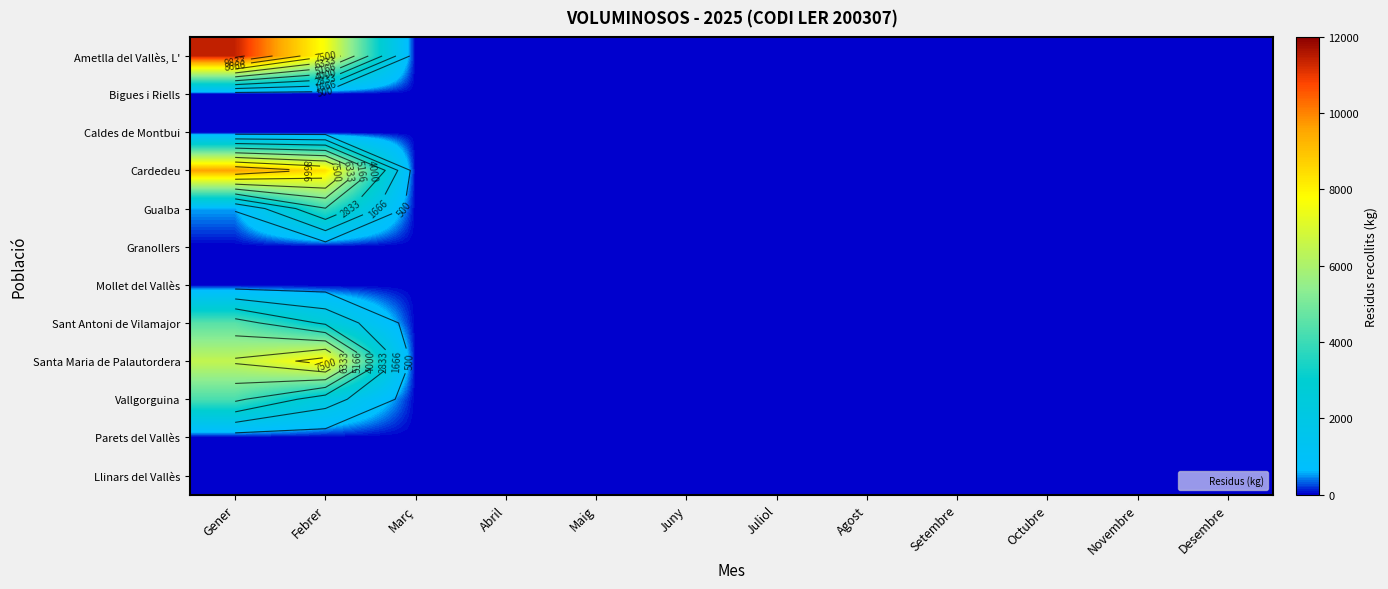

True or false: Mollet del Vallès has a value of 0 at Març.

True